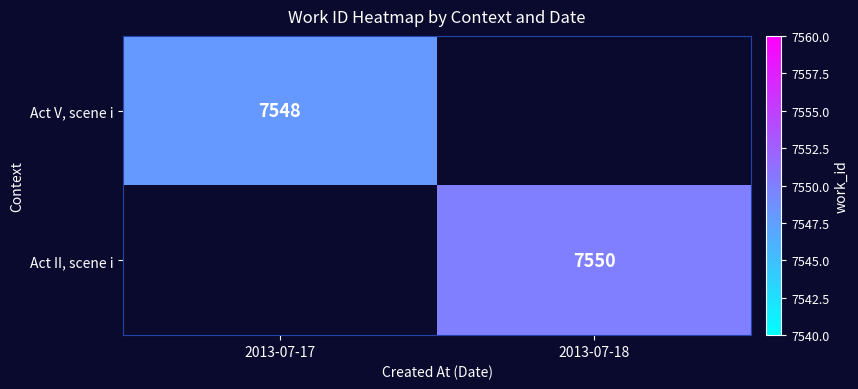

Count the number of data series in this chart.

2